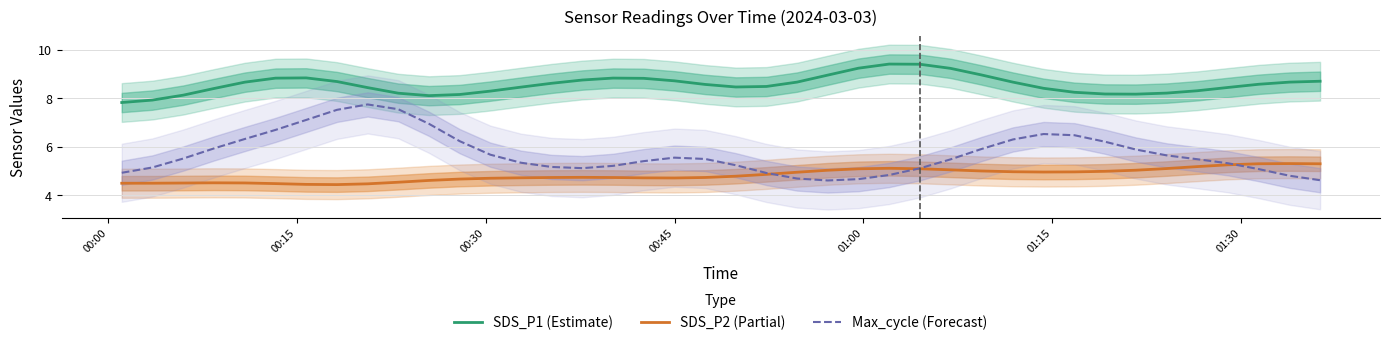

What is the highest value of the SDS_P2 (Partial) series?

5.3